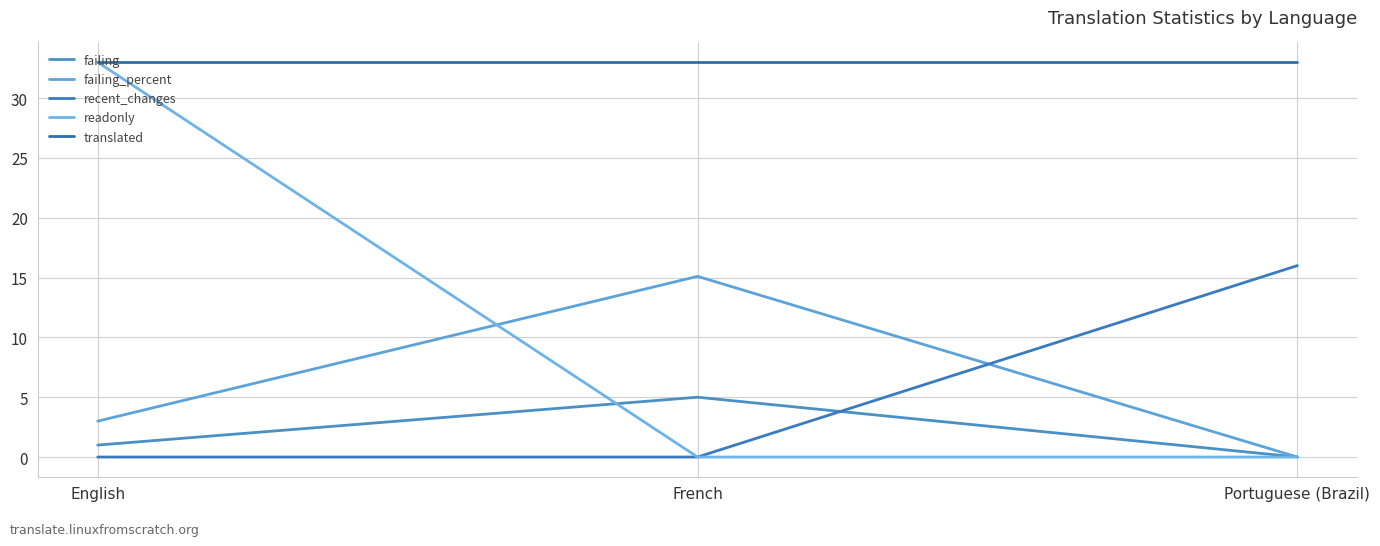

At how many categories does at least one series exceed 11?

3